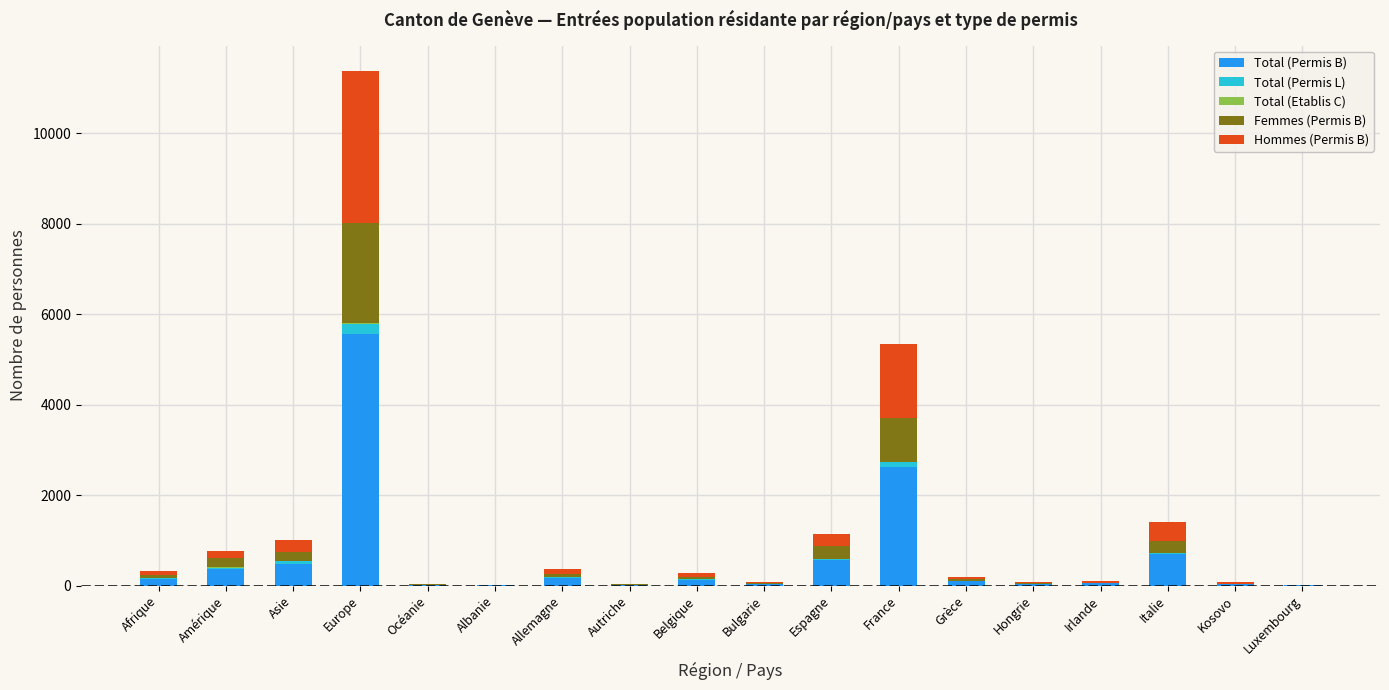

What is the highest value of the Total (Permis B) series?

5567